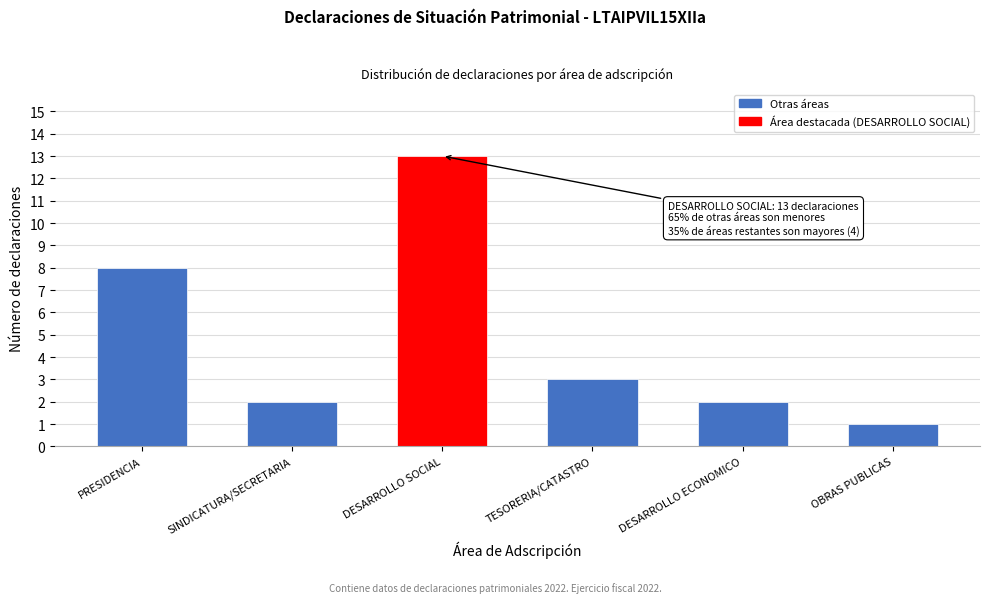

Reading left to right, list all the values displayed in this chart.

8	2	13	3	2	1